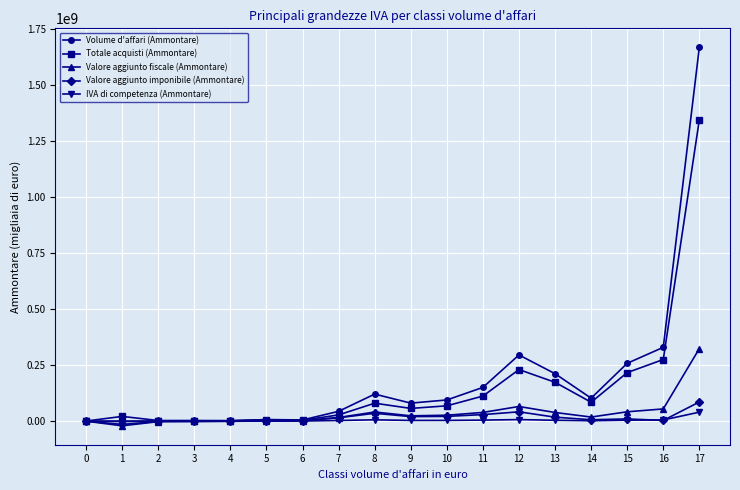

What is the total value across all series at 16?

667157011